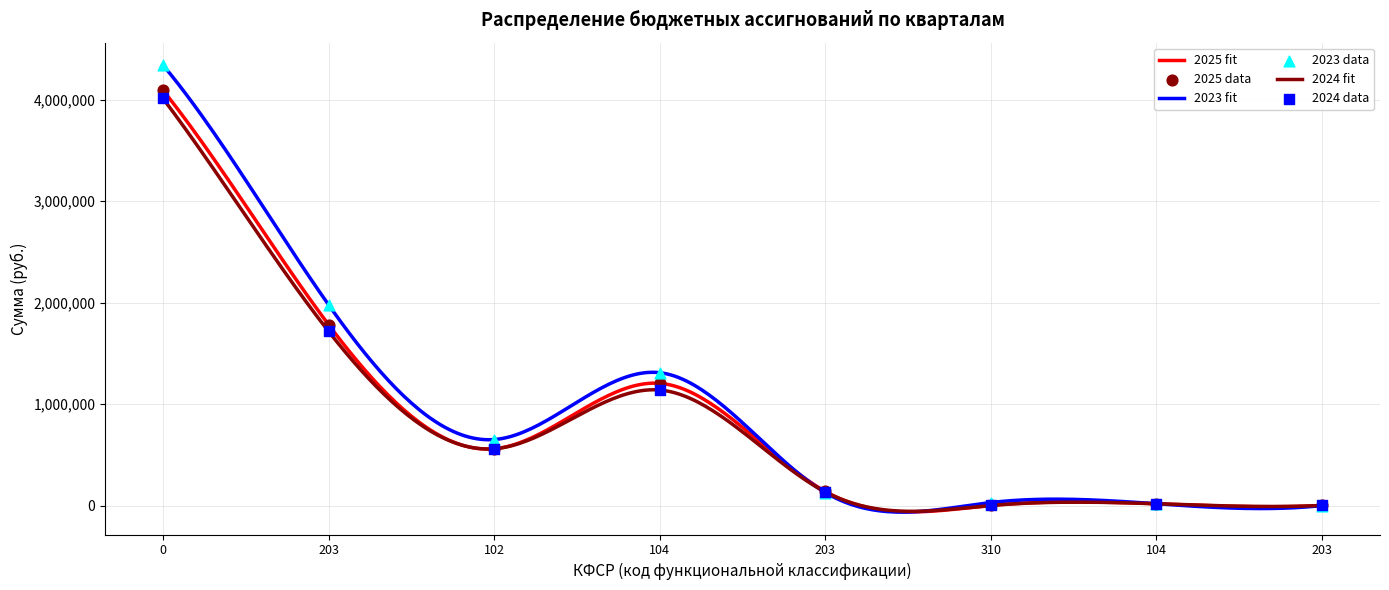

Which series has the largest total across all categories?

2023